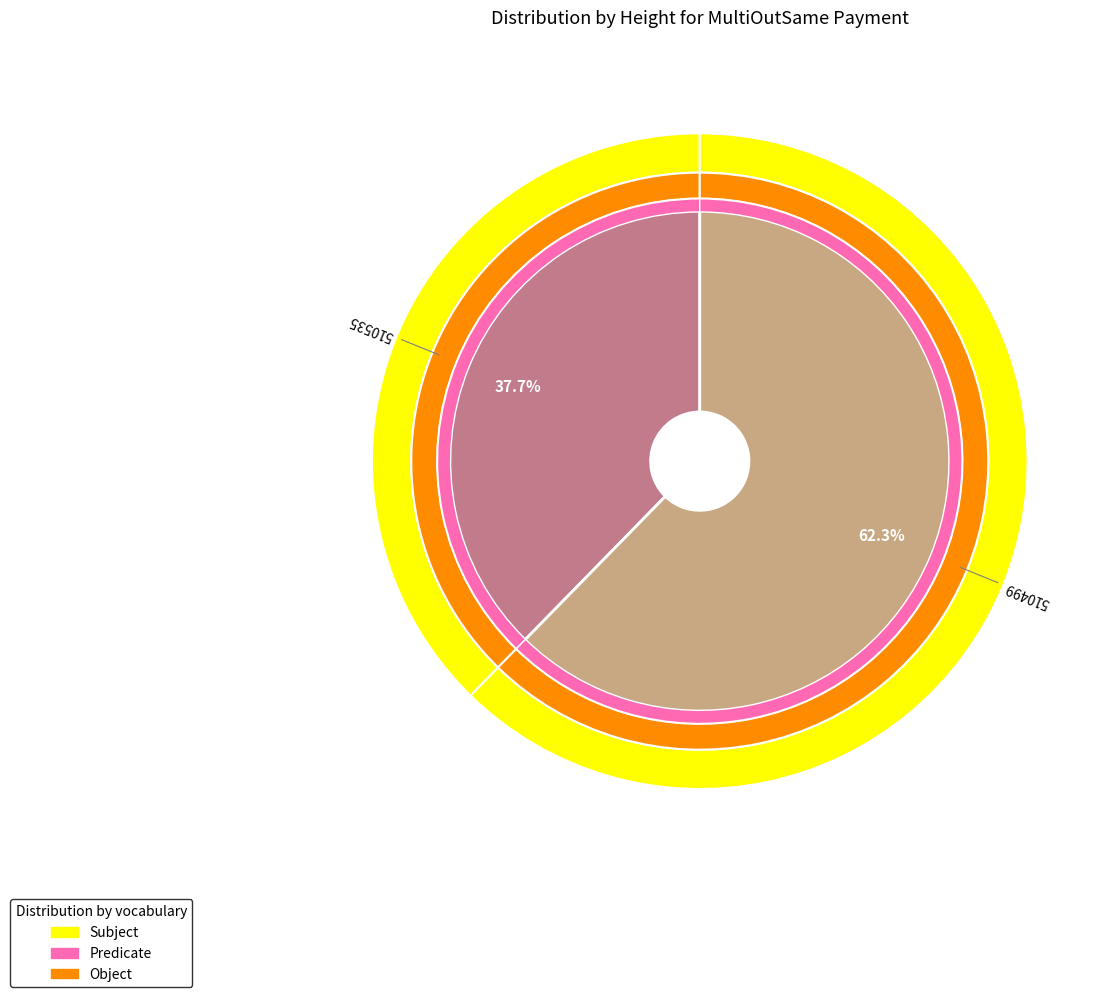

What percentage is the 510499 slice, to the nearest percent?

62%